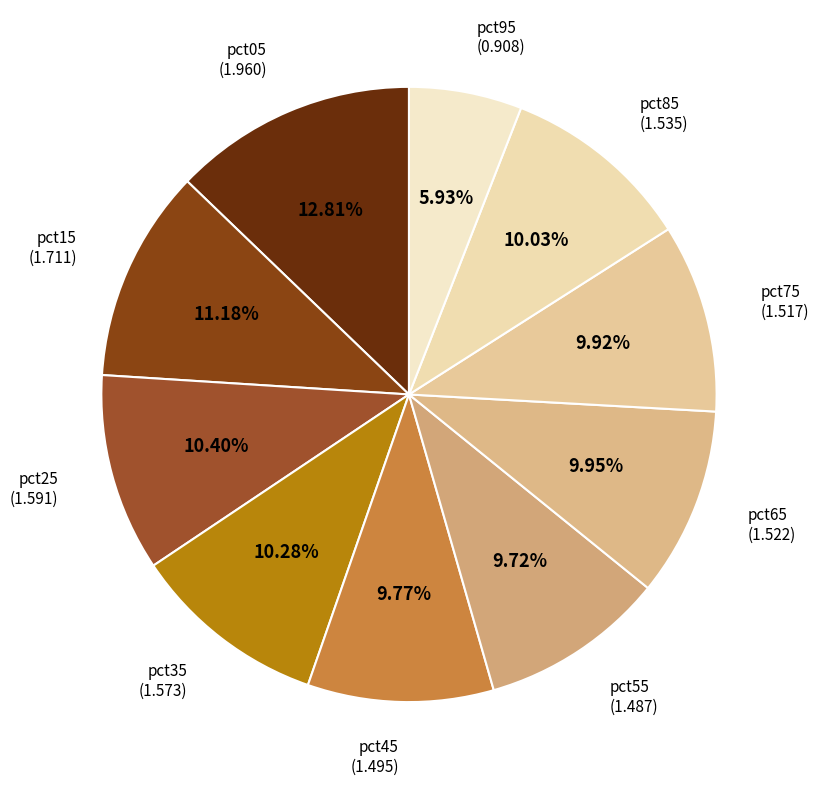

Is there a majority slice in this chart?

No